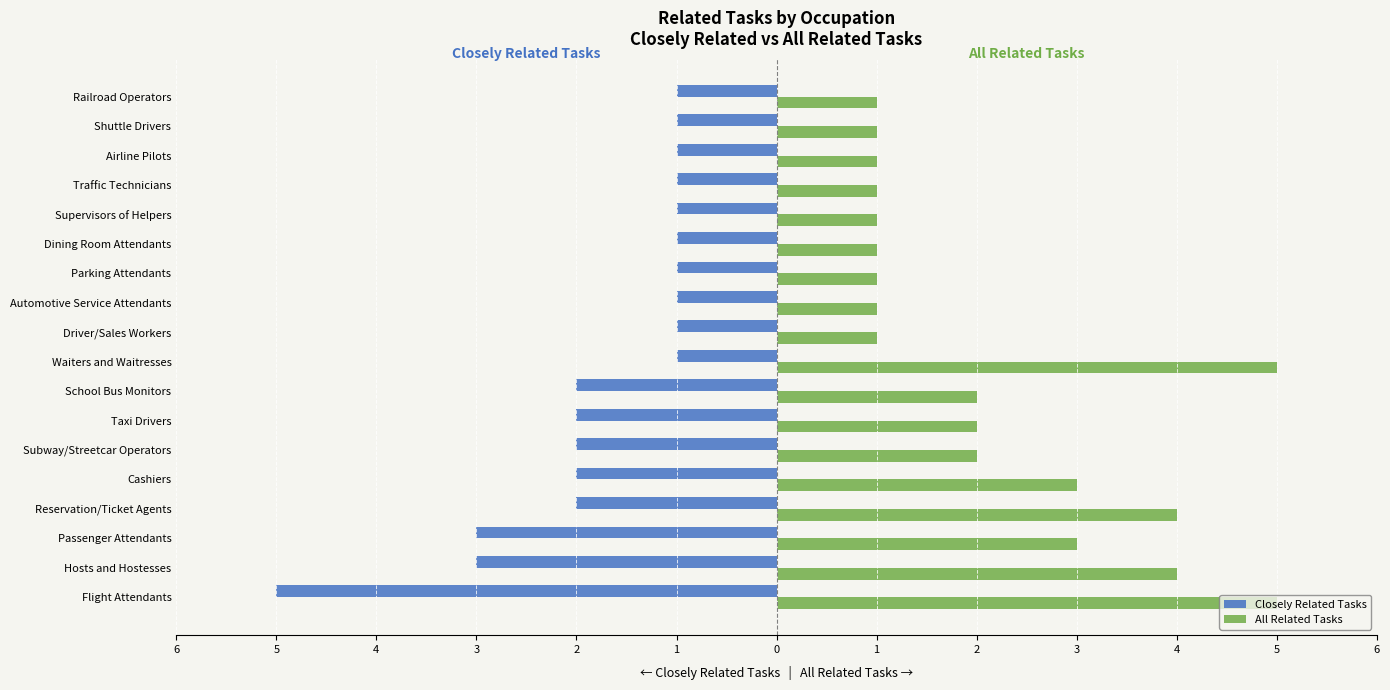

What are all the series names shown in the legend?

Closely Related Tasks, All Related Tasks